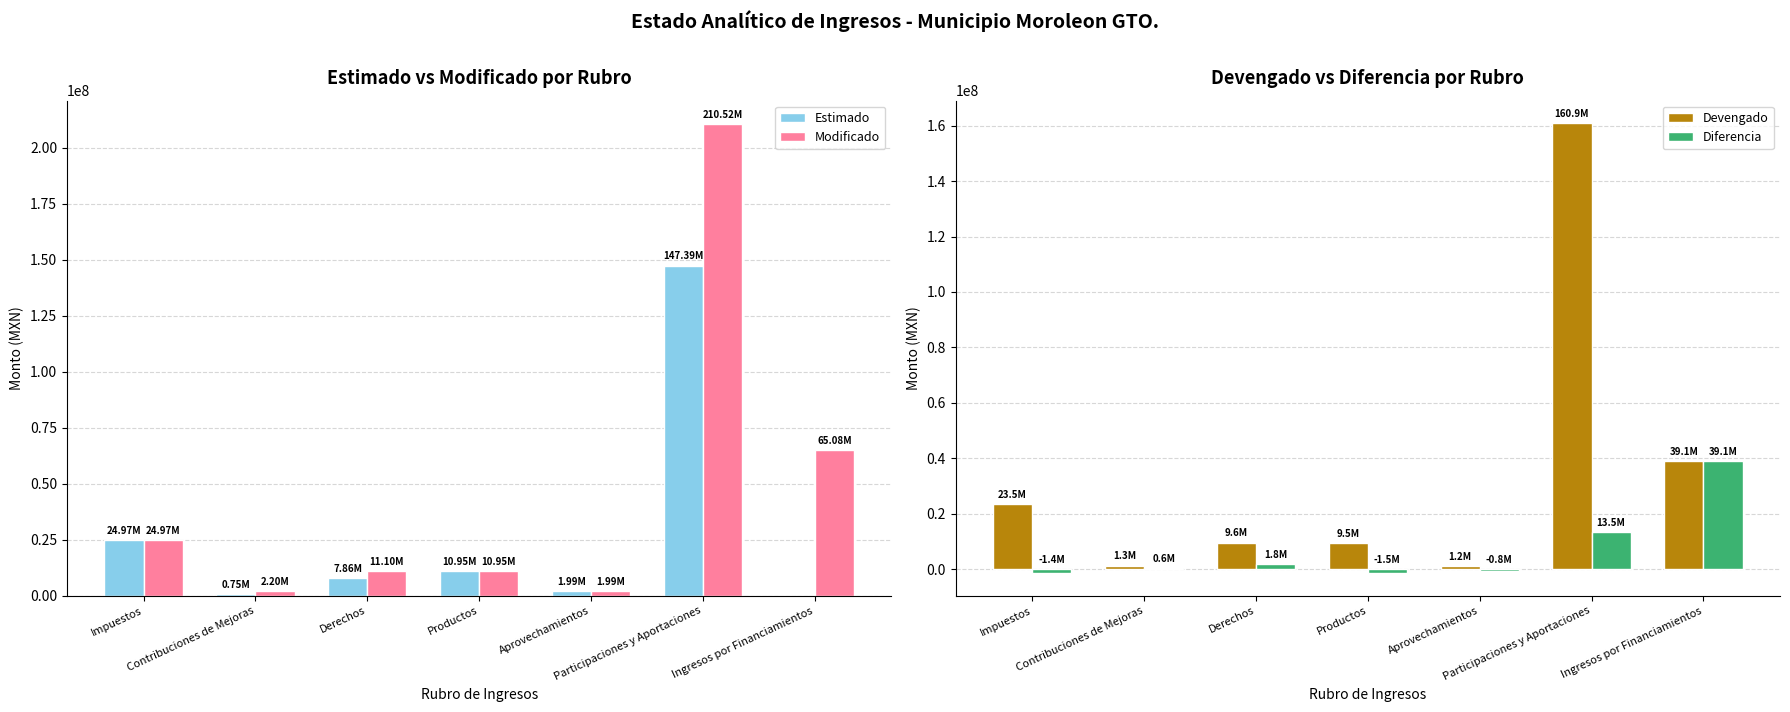

What is the label of the 4th bar from the right?

Productos